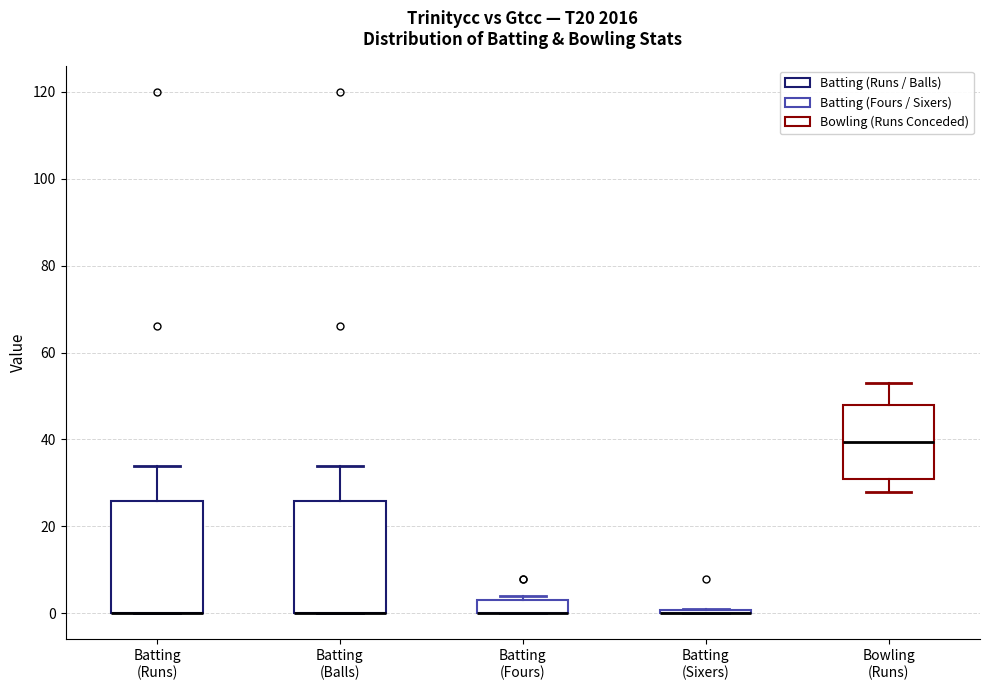

Reading left to right, read every box against the y-axis: the position of its median line, the range the box covers, and the ends of its whiskers. The values are not printed on the chart, so give them approximately, as read against the axis.

Batting (Runs): median 0 (drawn on the box's lower edge), box 0 to 26, whiskers 0 to 34
Batting (Balls): median 0 (drawn on the box's lower edge), box 0 to 26, whiskers 0 to 34
Batting (Fours): median 0 (drawn on the box's lower edge), box 0 to 4, whiskers 0 to 4 (just above the box's upper edge)
Batting (Sixers): box collapsed to a line at 0, whiskers 0 to 2
Bowling (Runs): median 40, box 32 to 48, whiskers 28 to 54